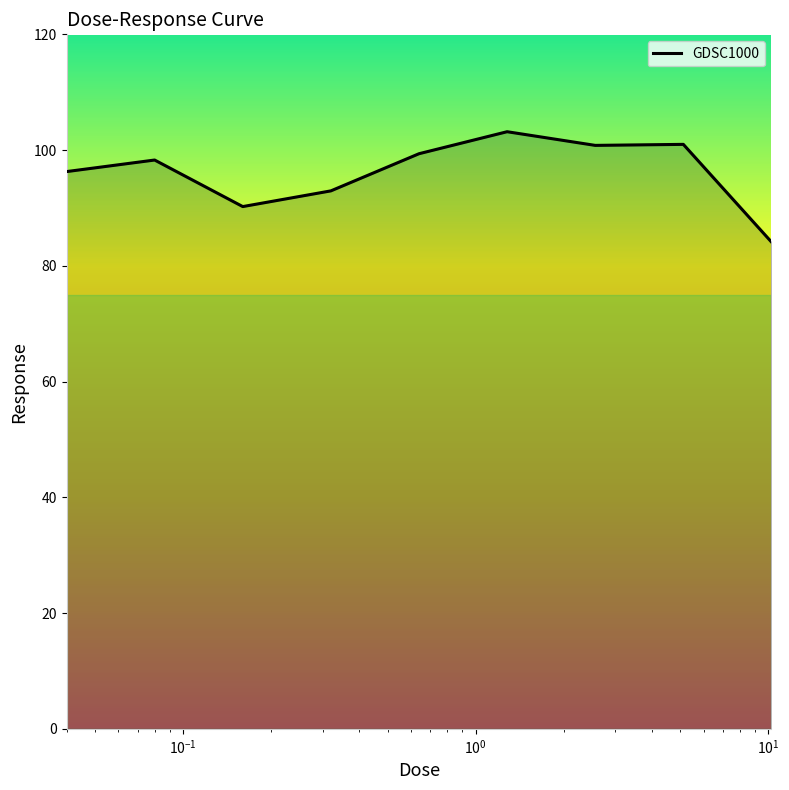

What is the difference between the maximum and minimum values?

19.1